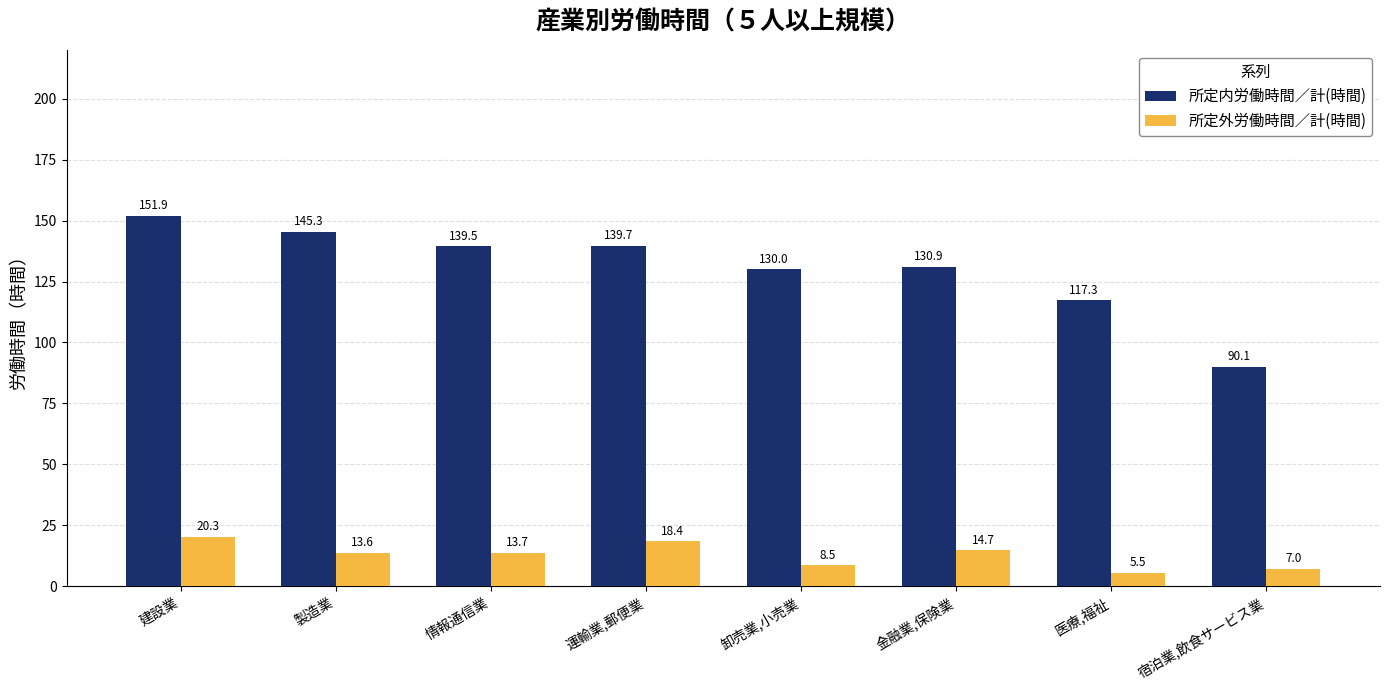

Is the value of 所定内労働時間／計(時間) at 宿泊業,飲食サービス業 greater than the value of 所定外労働時間／計(時間) at 製造業?

Yes